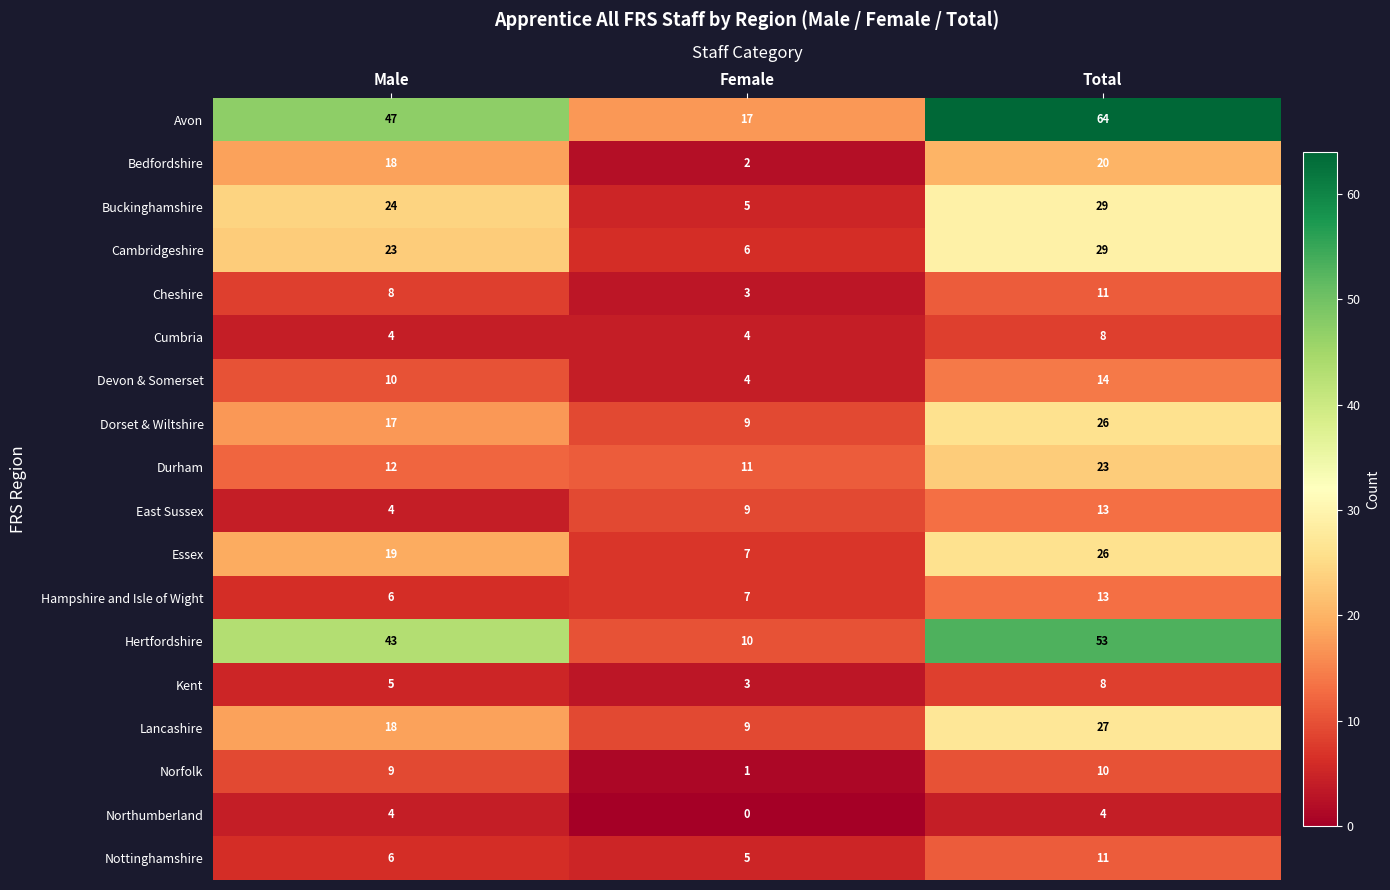

How many data points in Avon are less than 47?

1